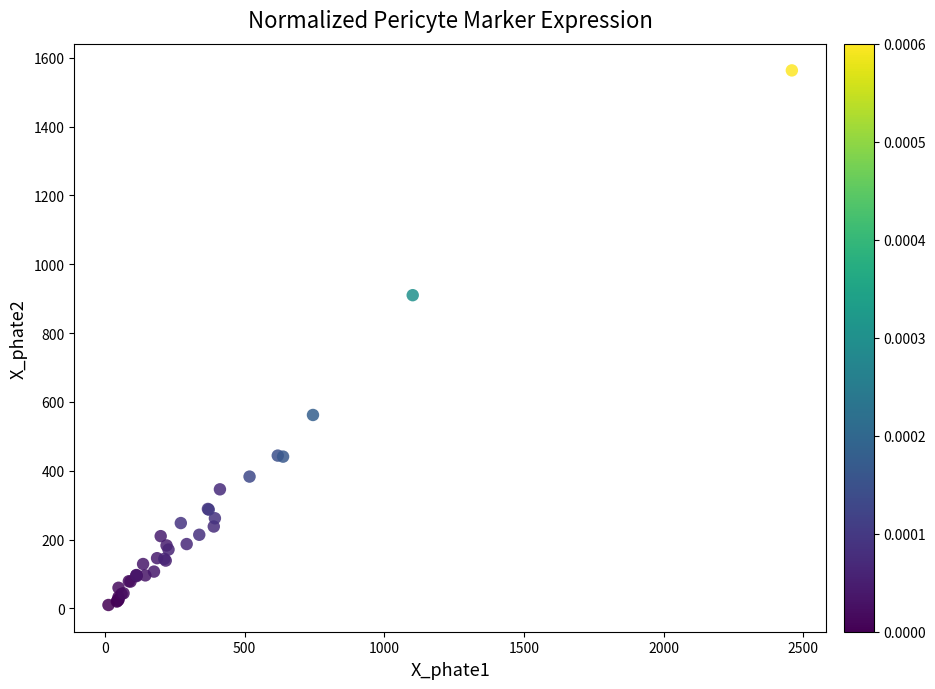

What Y value in the scatter plot is closest to 786?

910